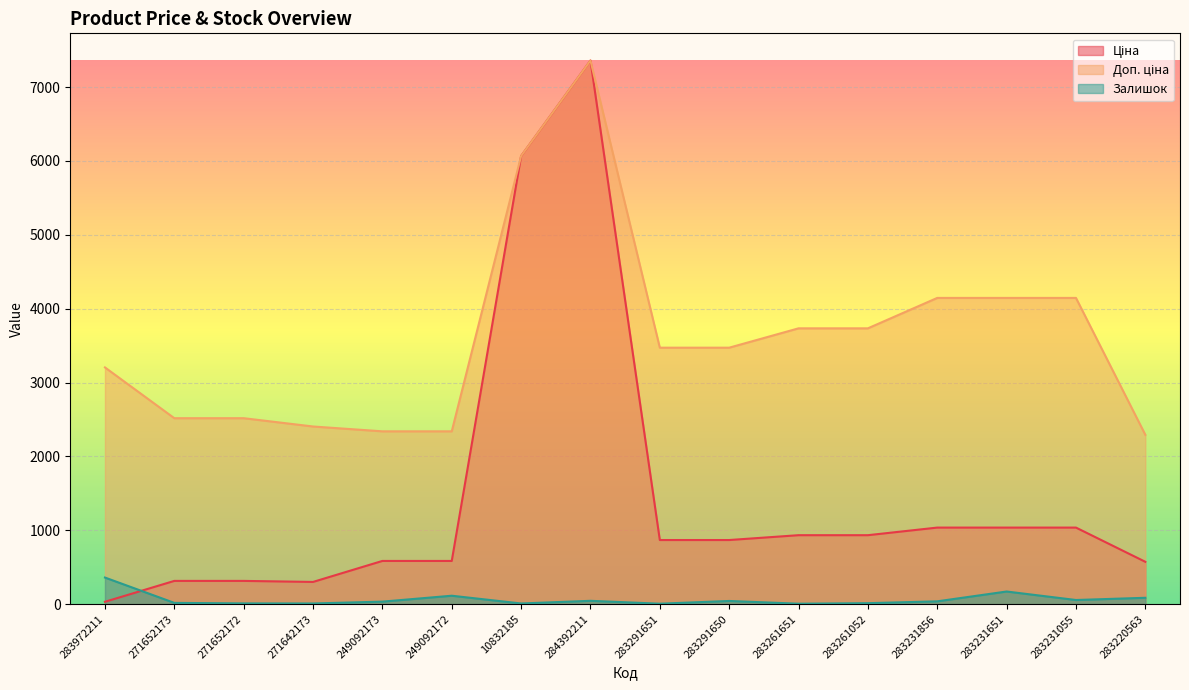

Where does the Залишок series first go above 38?

283972211